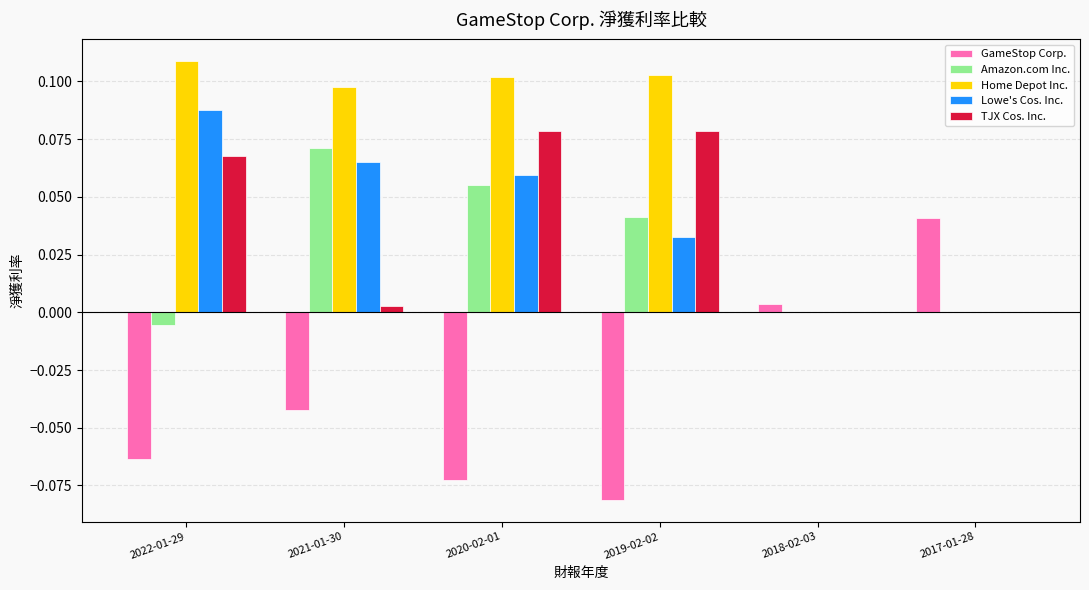

At which category does the chart reach its peak across all series?

2022-01-29